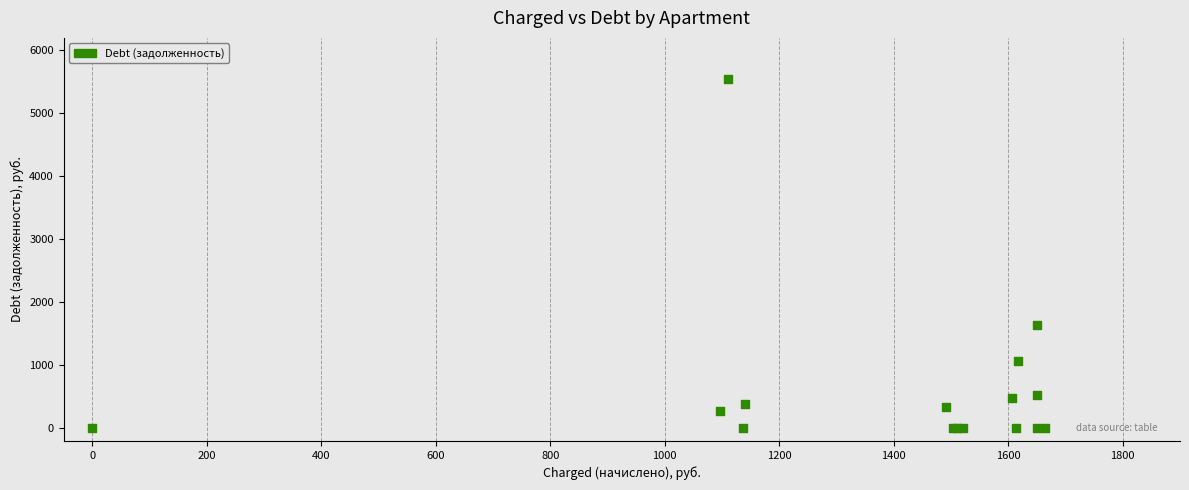

What Y value in the scatter plot is closest to 2777?

1649.7